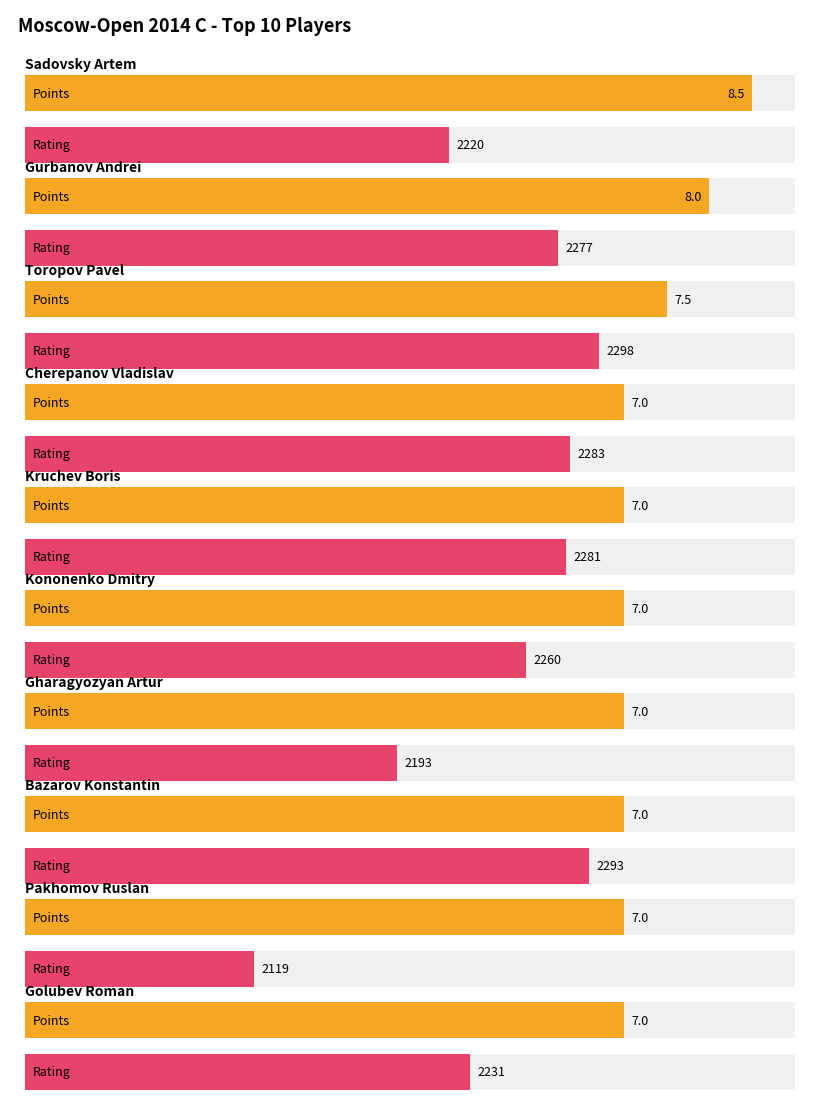

Between Toropov Pavel and Gharagyozyan Artur, which series saw the biggest shift?

Rating